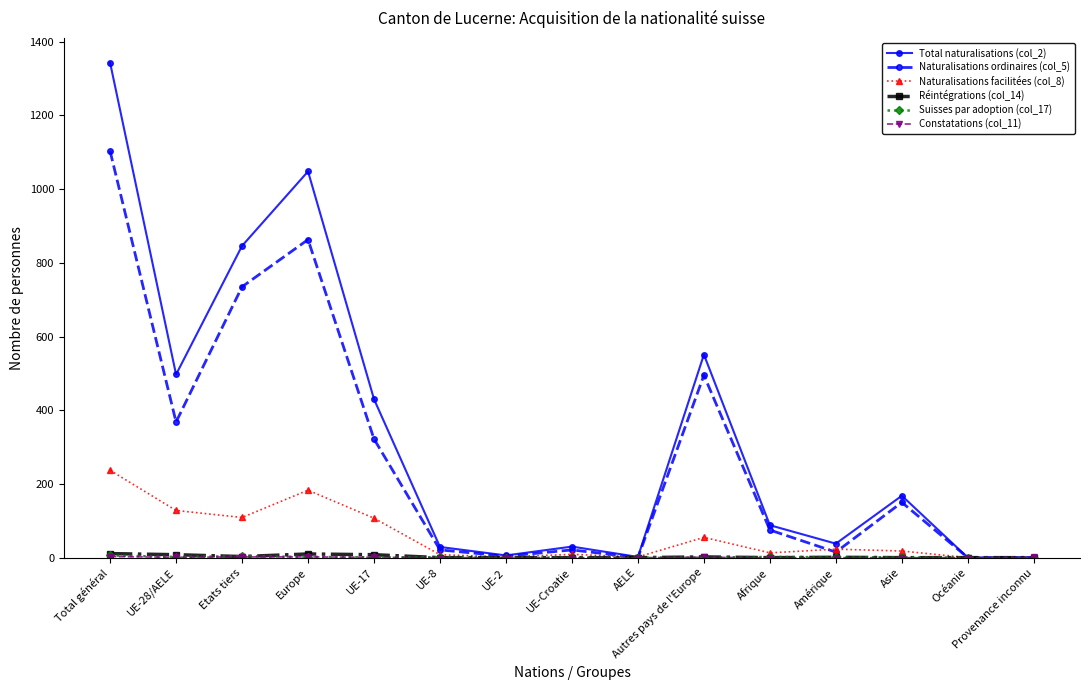

True or false: Naturalisations ordinaires (col_5) has more than 1 points higher than both neighbors.

True